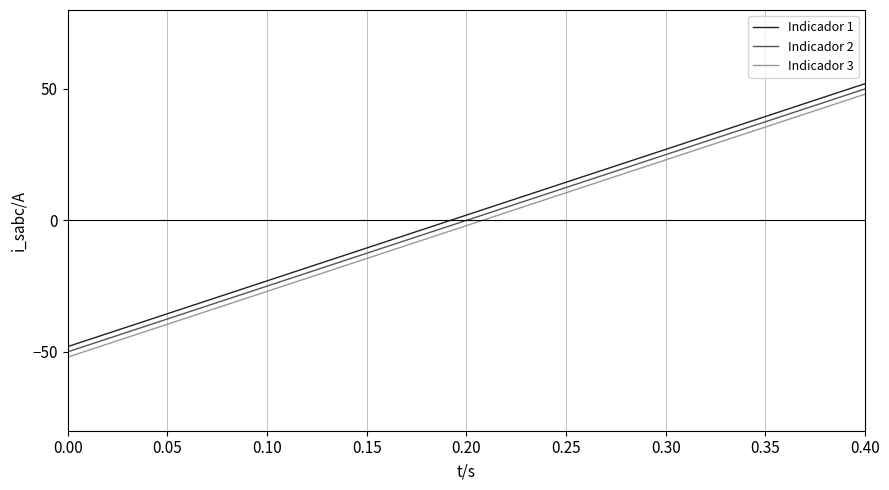

True or false: Indicador 3 has more than 0 interior local peaks.

False